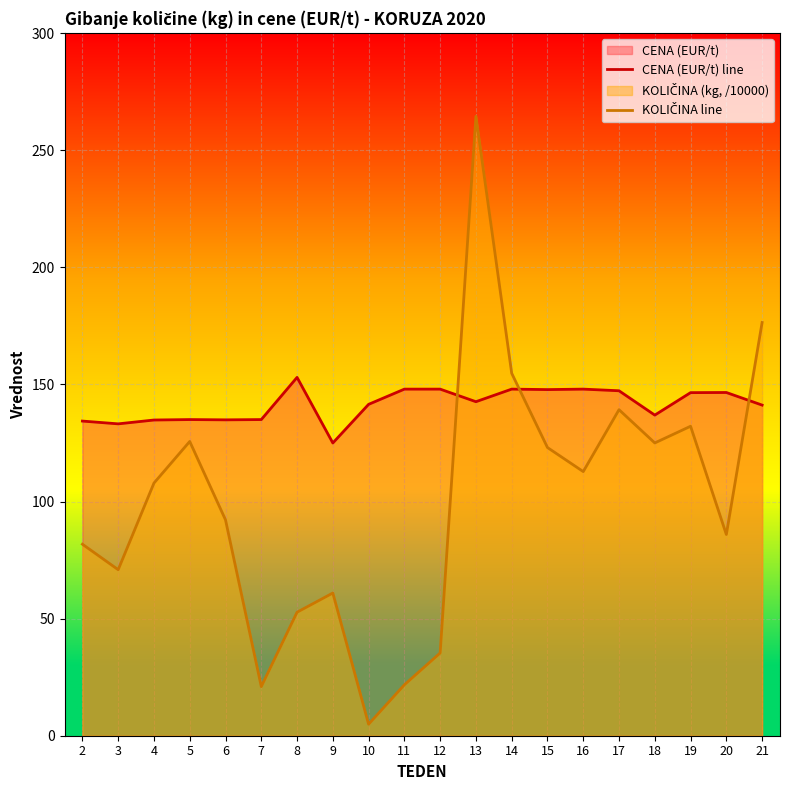

What is the value of the CENA (EUR/t) line point at the 1st from the left?

134.4